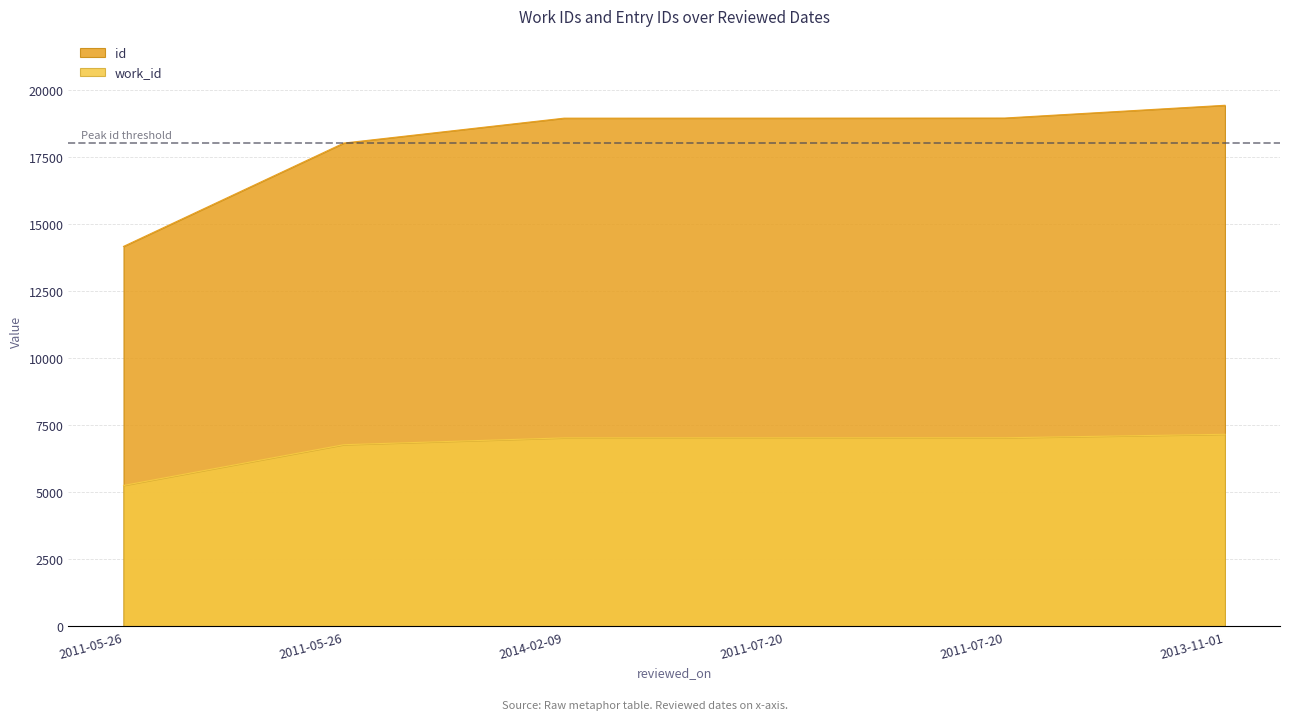

True or false: id has a value of 7983 at 2011-05-26.

False